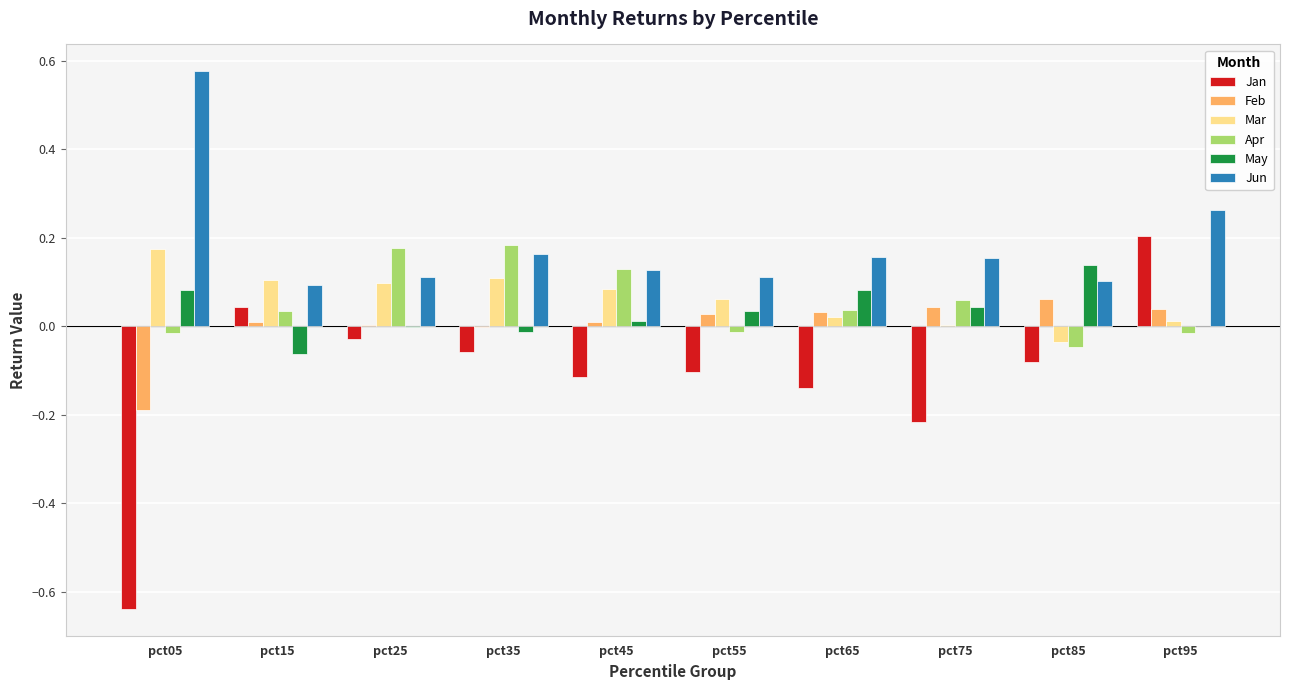

The value of Apr at pct45 is 0.1. True or false?

True